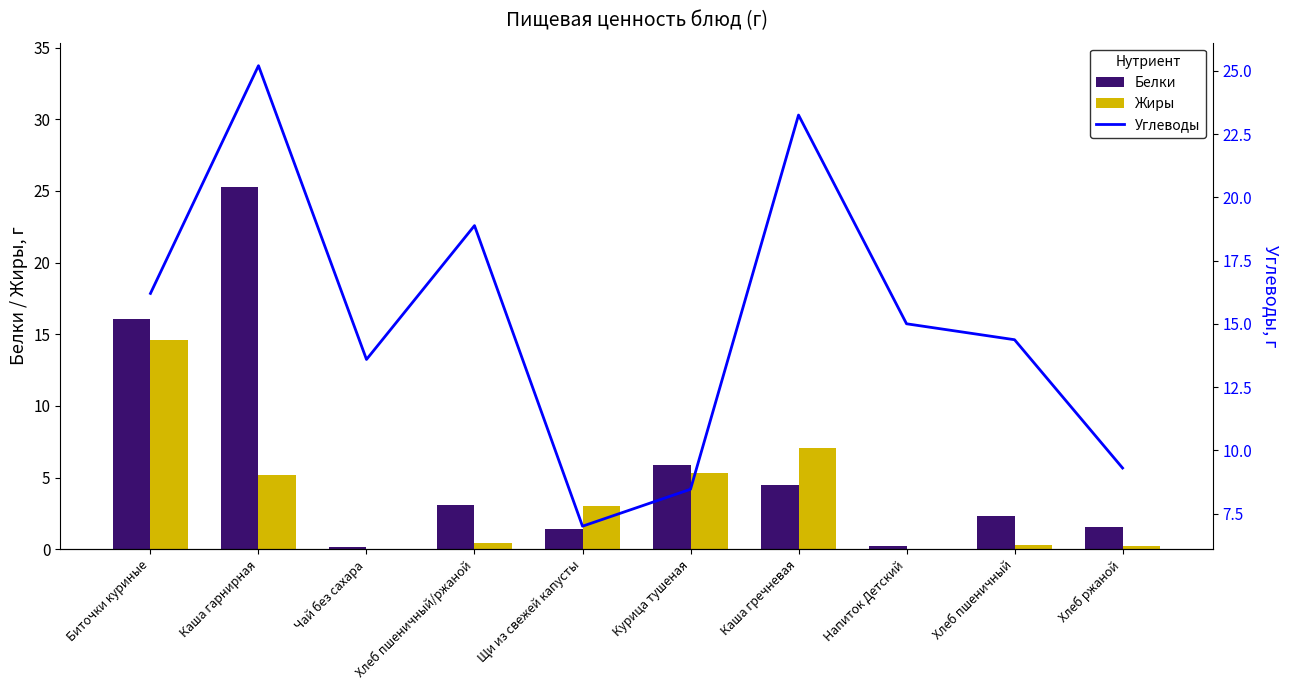

Which category has the lowest value across all series?

Чай без сахара